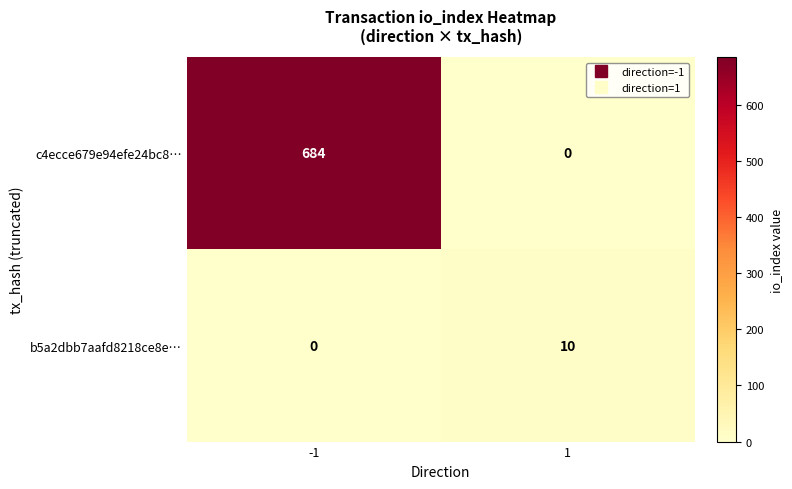

Reading left to right, what are all the values shown in this chart?

c4ecce679e94efe24bc8…: 684	0
b5a2dbb7aafd8218ce8e…: 0	10